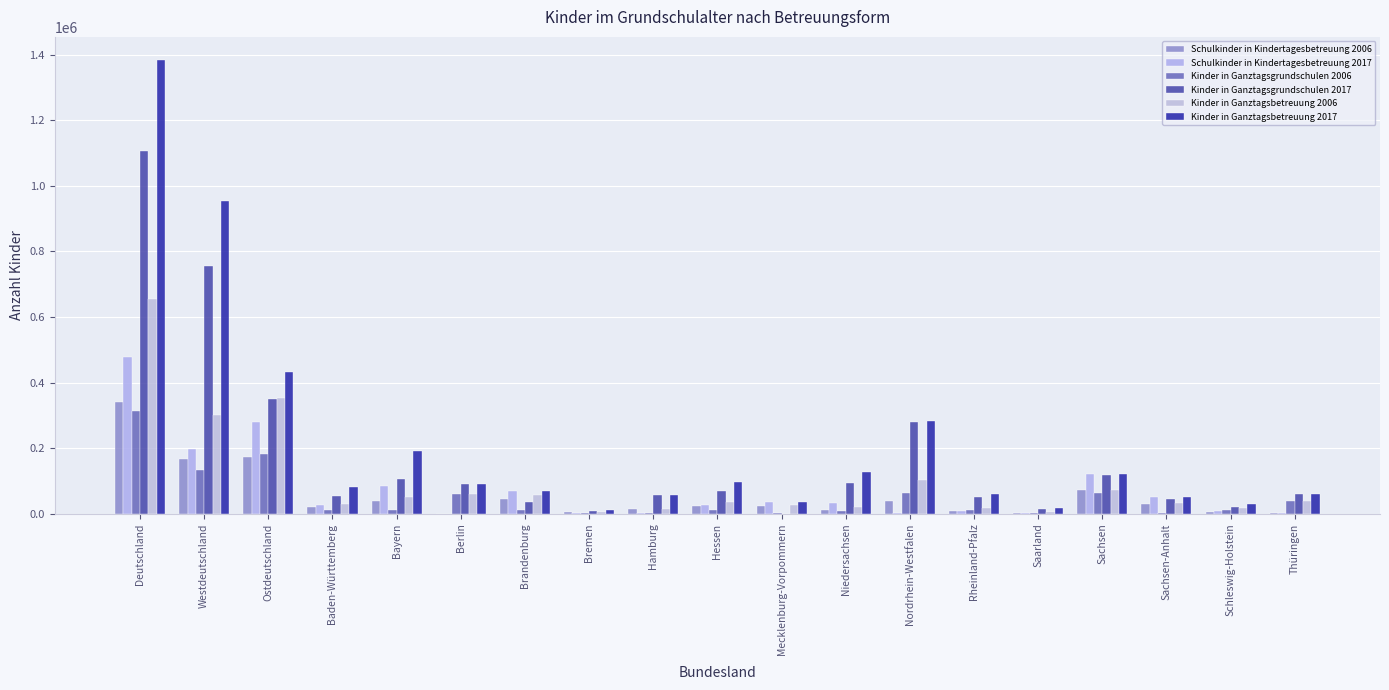

Reading right to left, what are all the values shown in this chart?

Schulkinder in Kindertagesbetreuung 2006: Thüringen=1640	Schleswig-Holstein=6276	Sachsen-Anhalt=30696	Sachsen=73670	Saarland=2315	Rheinland-Pfalz=6746	Nordrhein-Westfalen=37999	Niedersachsen=12475	Mecklenburg-Vorpommern=21929	Hessen=24117	Hamburg=12900	Bremen=3791	Brandenburg=45078	Berlin=82	Bayern=39890	Baden-Württemberg=19534	Ostdeutschland=173095	Westdeutschland=166043	Deutschland=339138
Schulkinder in Kindertagesbetreuung 2017: Thüringen=563	Schleswig-Holstein=9169	Sachsen-Anhalt=51689	Sachsen=121475	Saarland=2758	Rheinland-Pfalz=7821	Nordrhein-Westfalen=3169	Niedersachsen=32447	Mecklenburg-Vorpommern=36864	Hessen=26807	Hamburg=1514	Bremen=2651	Brandenburg=70180	Berlin=0	Bayern=84193	Baden-Württemberg=26104	Ostdeutschland=280771	Westdeutschland=196633	Deutschland=477404
Kinder in Ganztagsgrundschulen 2006: Thüringen=38371	Schleswig-Holstein=11672	Sachsen-Anhalt=2833	Sachsen=63419	Saarland=3275	Rheinland-Pfalz=10570	Nordrhein-Westfalen=64318	Niedersachsen=6678	Mecklenburg-Vorpommern=3555	Hessen=11432	Hamburg=2661	Bremen=2543	Brandenburg=11131	Berlin=61218	Bayern=10801	Baden-Württemberg=9666	Ostdeutschland=180527	Westdeutschland=133616	Deutschland=314143
Kinder in Ganztagsgrundschulen 2017: Thüringen=59342	Schleswig-Holstein=21121	Sachsen-Anhalt=45998	Sachsen=116966	Saarland=14748	Rheinland-Pfalz=50852	Nordrhein-Westfalen=278773	Niedersachsen=94347	Mecklenburg-Vorpommern=0	Hessen=69700	Hamburg=56098	Bremen=9582	Brandenburg=36120	Berlin=91472	Bayern=106335	Baden-Württemberg=54978	Ostdeutschland=349898	Westdeutschland=756534	Deutschland=1106432
Kinder in Ganztagsbetreuung 2006: Thüringen=40011	Schleswig-Holstein=17948	Sachsen-Anhalt=33529	Sachsen=73670	Saarland=5590	Rheinland-Pfalz=17316	Nordrhein-Westfalen=102317	Niedersachsen=19153	Mecklenburg-Vorpommern=25484	Hessen=35549	Hamburg=15561	Bremen=6334	Brandenburg=56209	Berlin=61300	Bayern=50691	Baden-Württemberg=29200	Ostdeutschland=353622	Westdeutschland=299659	Deutschland=653281
Kinder in Ganztagsbetreuung 2017: Thüringen=59905	Schleswig-Holstein=30290	Sachsen-Anhalt=51689	Sachsen=121475	Saarland=17506	Rheinland-Pfalz=58673	Nordrhein-Westfalen=281942	Niedersachsen=126794	Mecklenburg-Vorpommern=36864	Hessen=96507	Hamburg=57612	Bremen=12233	Brandenburg=70180	Berlin=91472	Bayern=190528	Baden-Württemberg=81082	Ostdeutschland=431585	Westdeutschland=953167	Deutschland=1384752